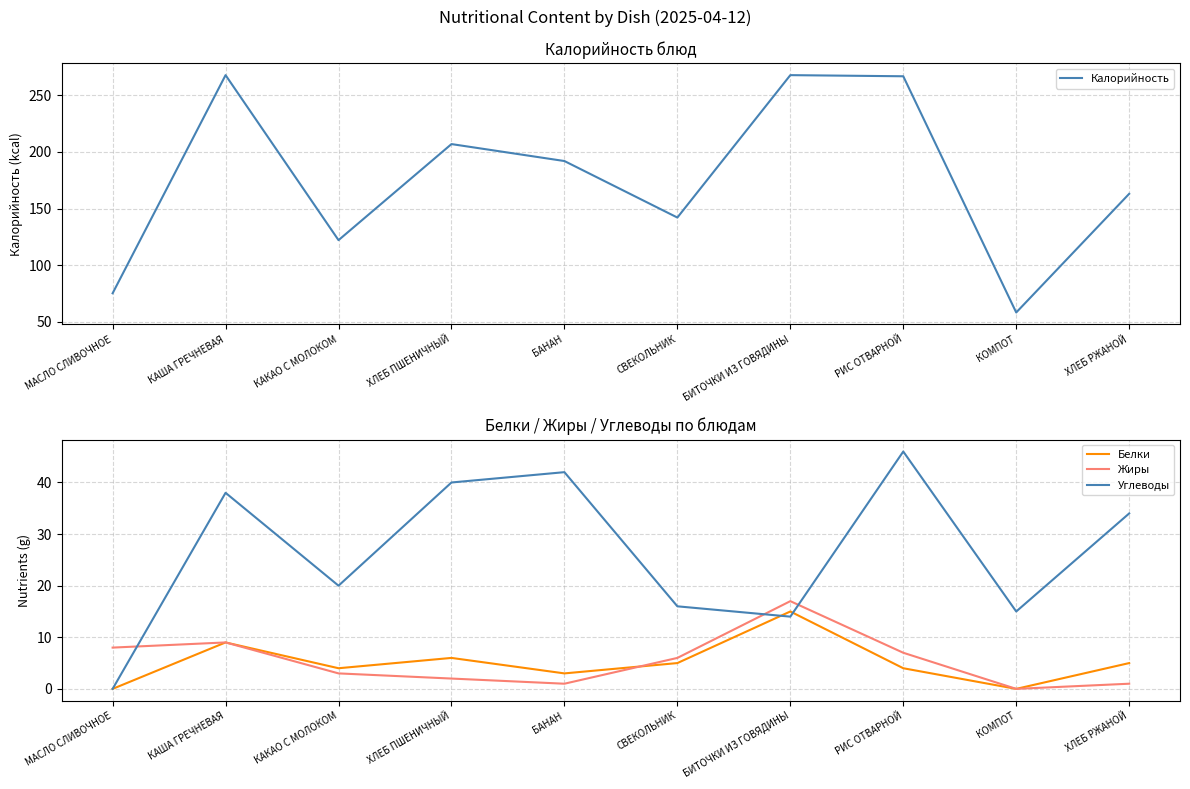

Which label corresponds to the largest value in the chart?

КАША ГРЕЧНЕВАЯ